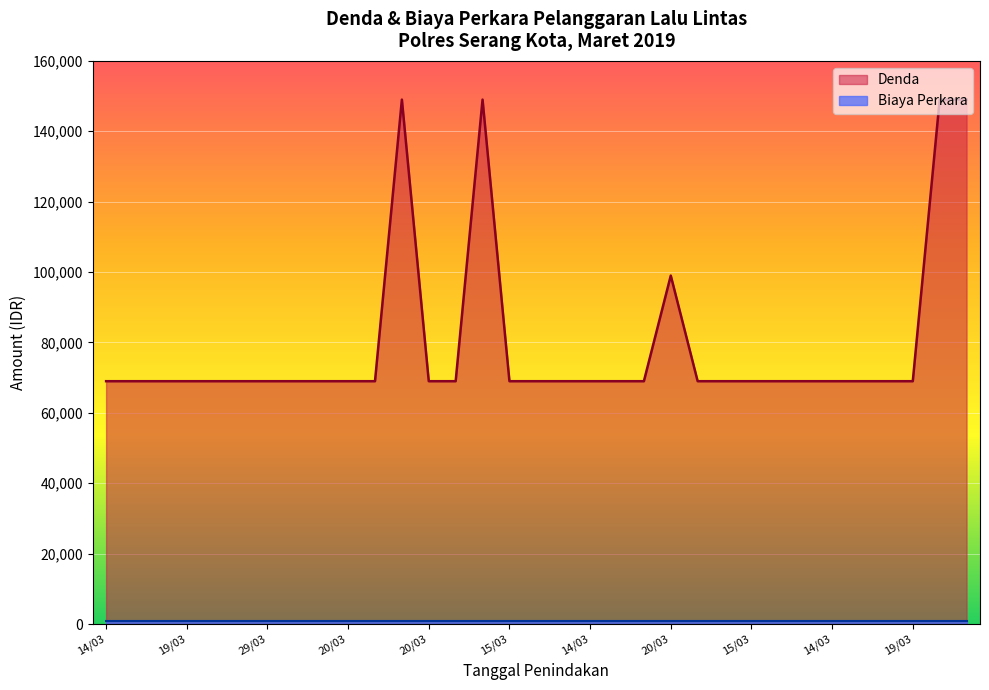

What is the label of the 15th point from the right?

14/03